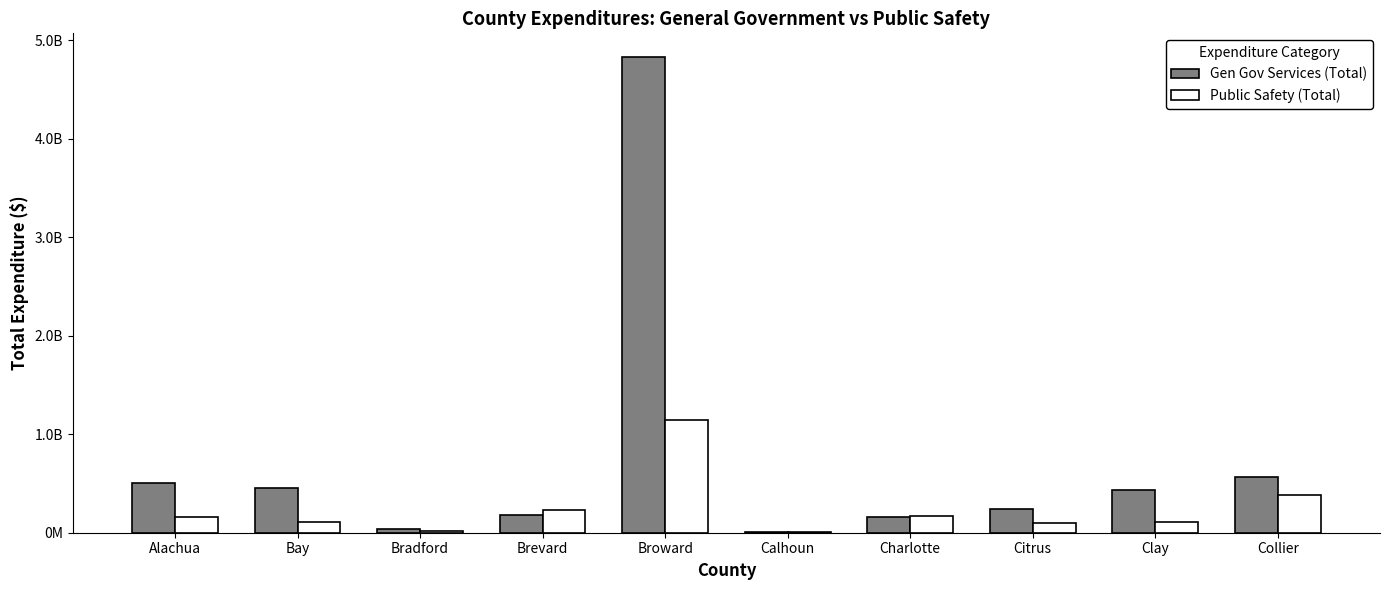

What position from the right is Bradford?

8